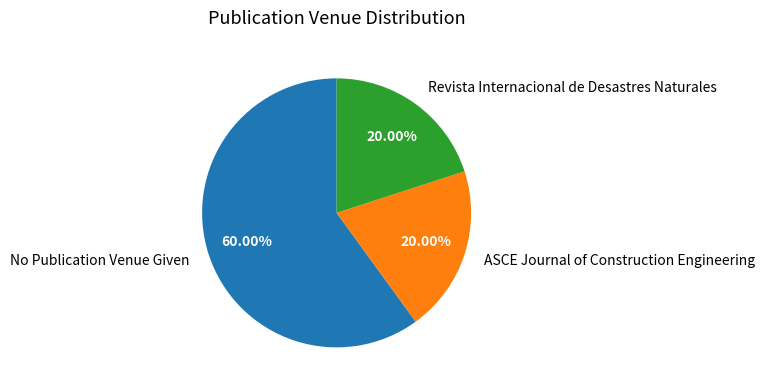

What percentage is the Revista Internacional de Desastres Naturales slice, to the nearest percent?

20%